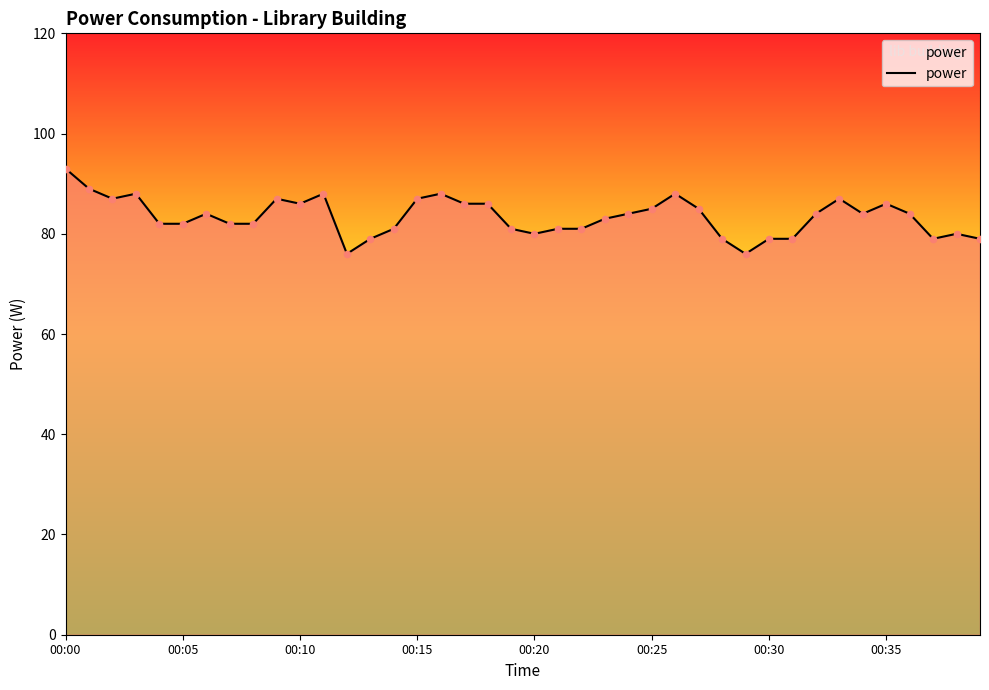

What is the greatest value displayed?

93